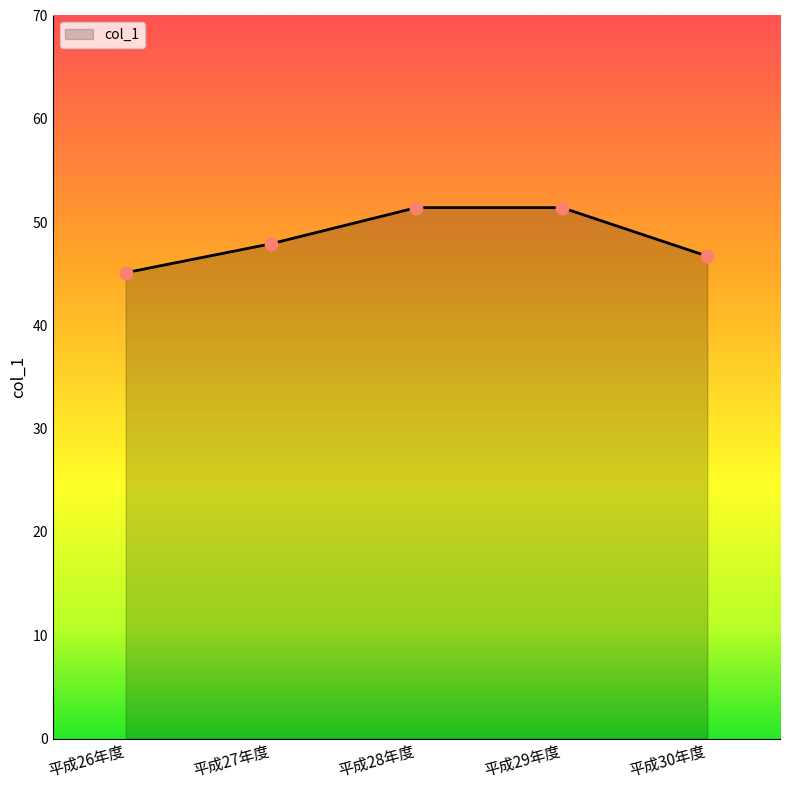

What is the change in value from 平成29年度 to 平成30年度?

-4.7